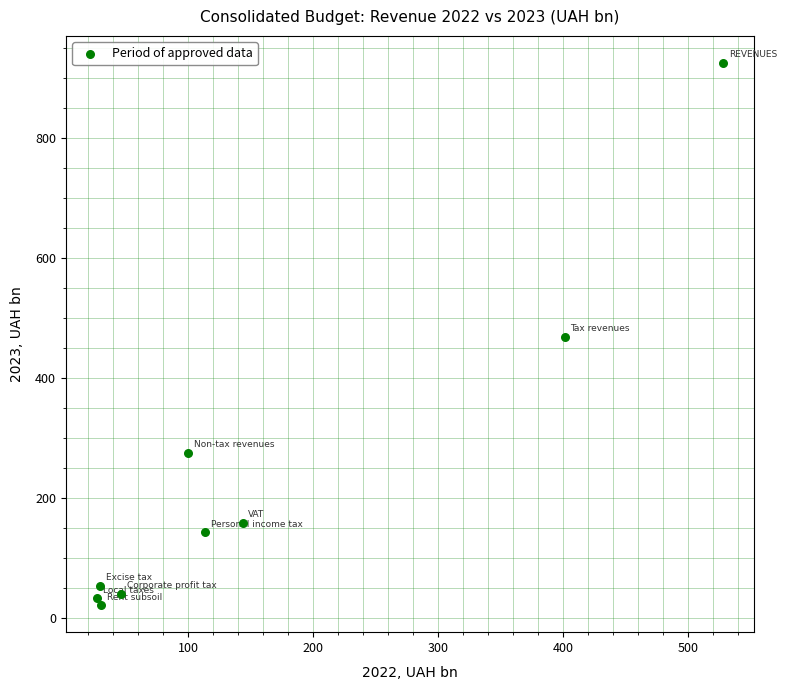

What is the range of Y values (max minus min)?

903.4